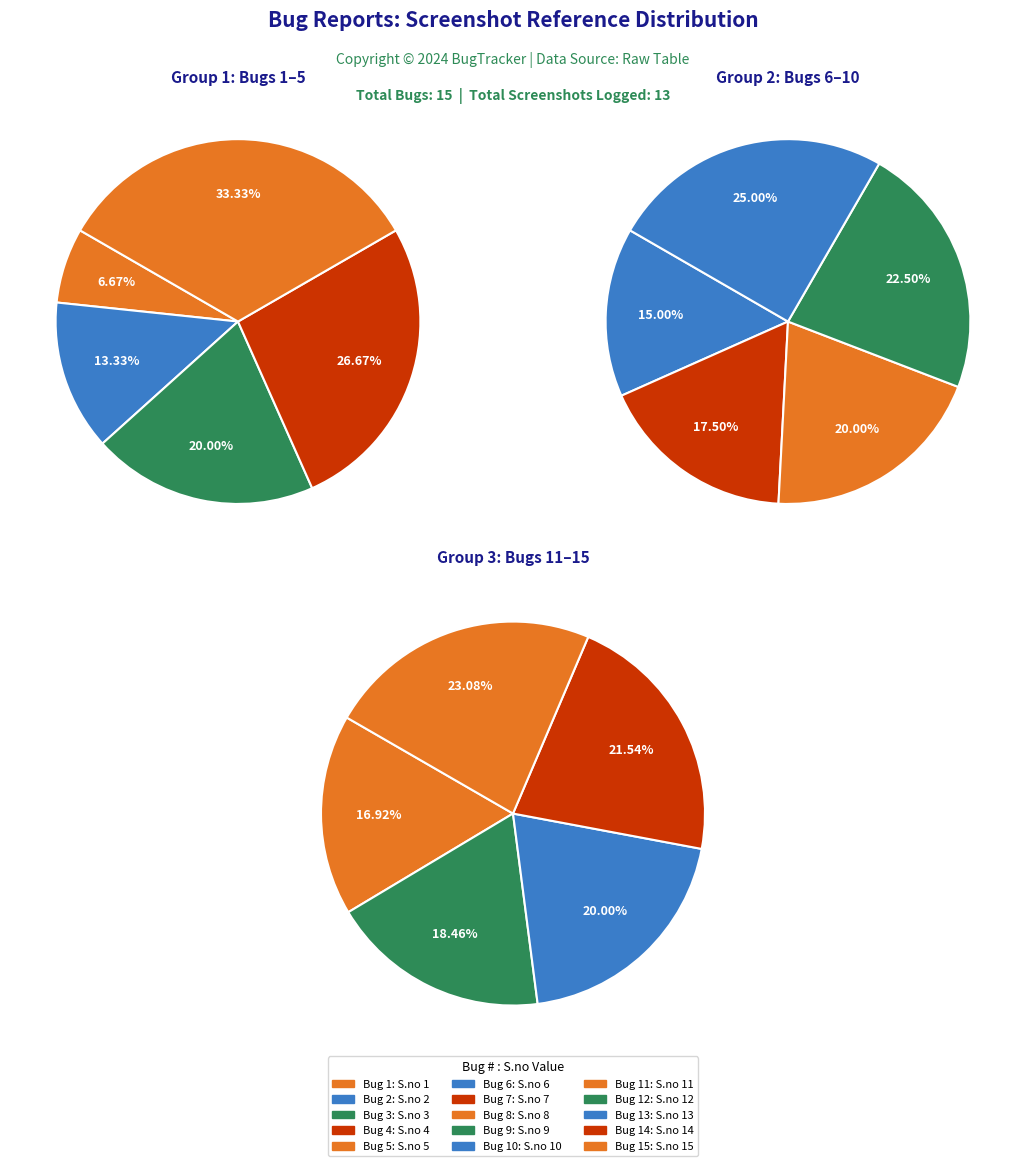

What is the smallest slice in the pie chart?

1'